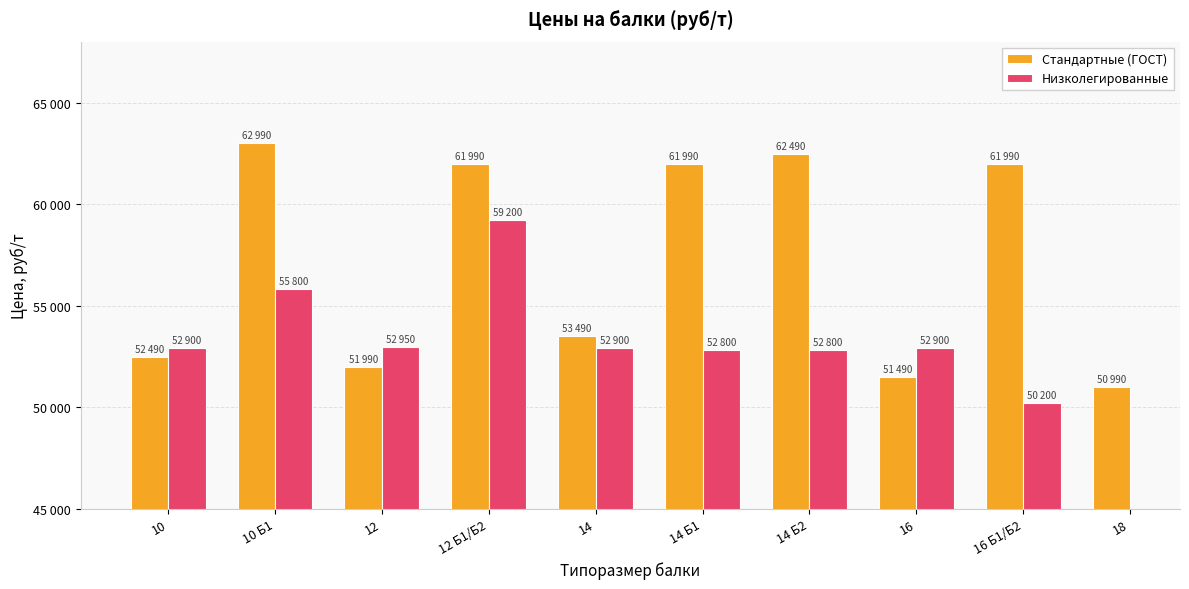

What is the greatest value displayed?

62990.0